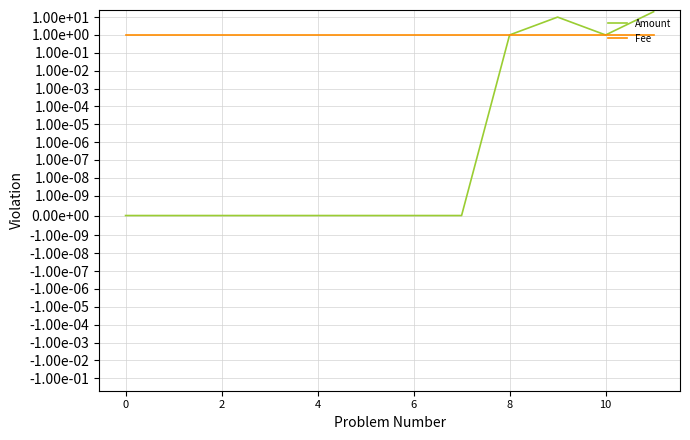

Reading left to right, transcribe all the data shown in this chart.

Amount: 0	0	0	0	0	0	0	0	1	10	1	20
Fee: 1	1	1	1	1	1	1	1	1	1	1	1